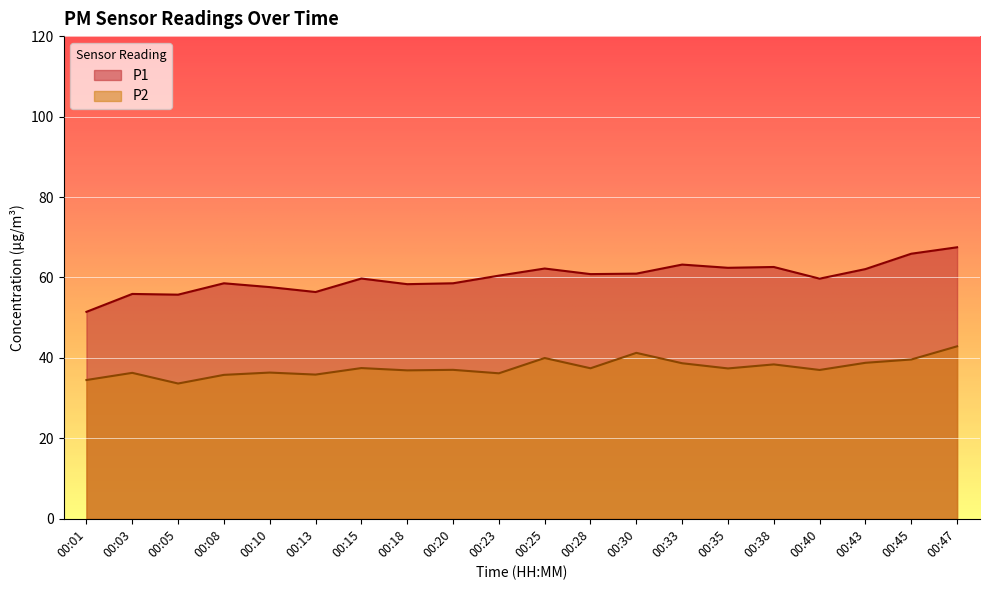

What is the sum of all P2 values?

751.3